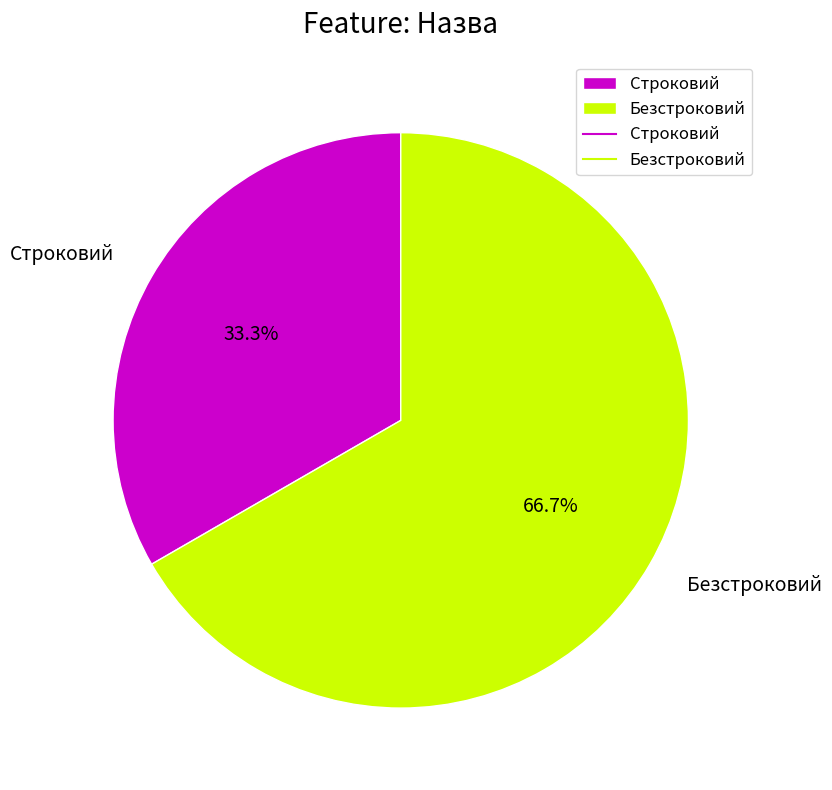

True or false: Строковий accounts for 33% of the total.

True